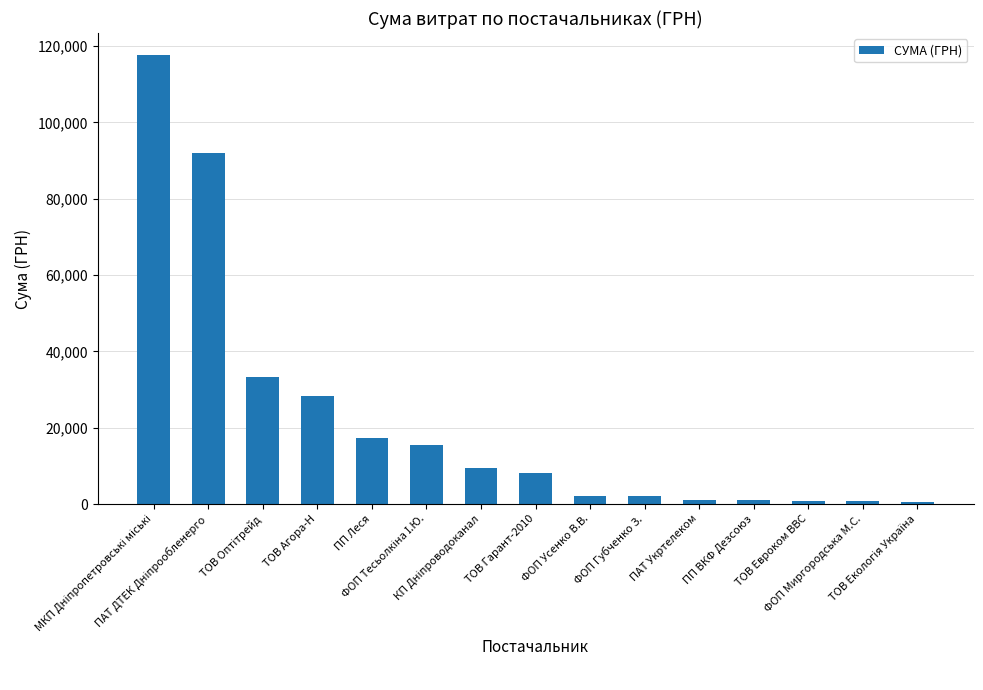

What is the smallest value displayed?

538.7